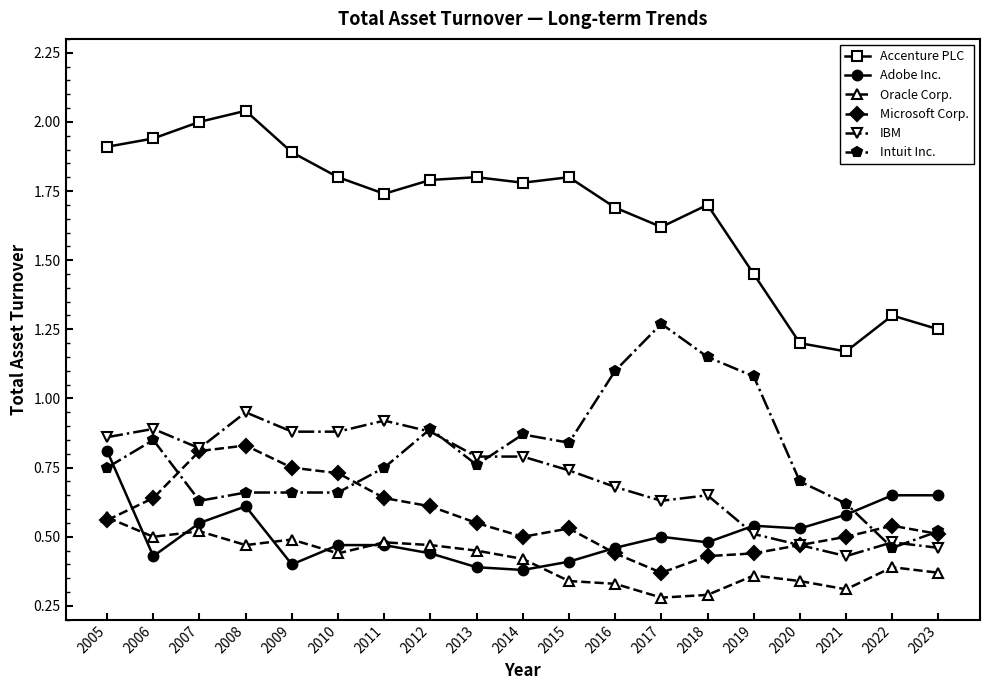

The value of Accenture PLC at 2015 is 0.9. True or false?

False